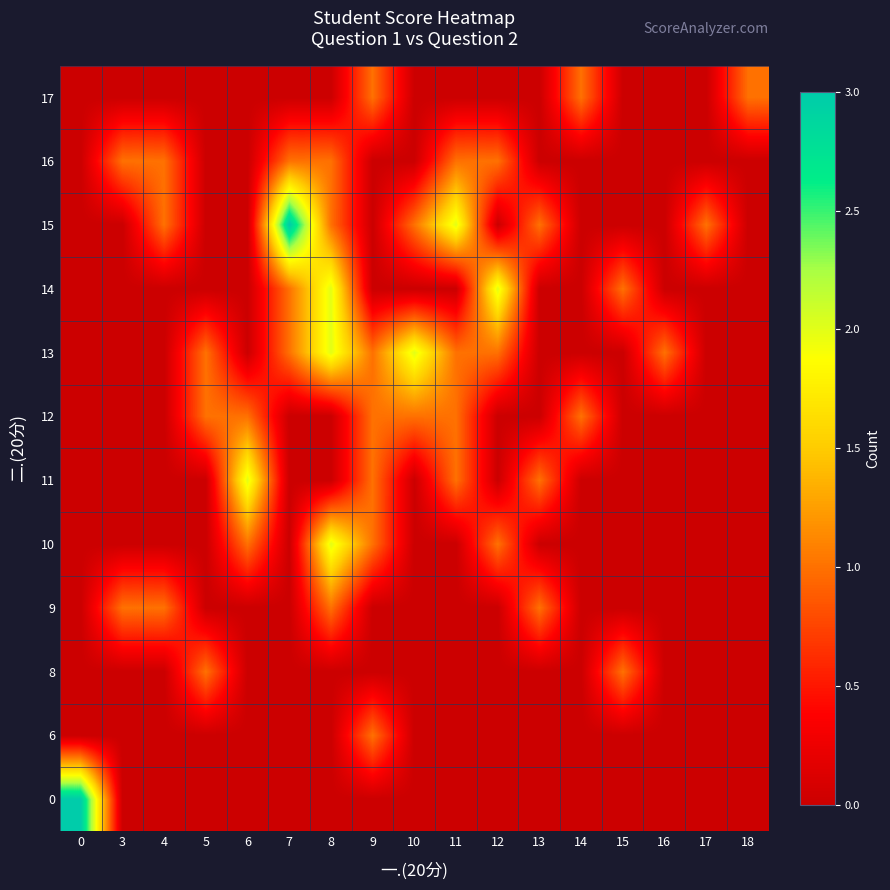

Reading left to right, extract all data points from this chart.

0: 0=3	3=0	4=0	5=0	6=0	7=0	8=0	9=0	10=0	11=0	12=0	13=0	14=0	15=0	16=0	17=0	18=0
6: 0=0	3=0	4=0	5=0	6=0	7=0	8=0	9=1	10=0	11=0	12=0	13=0	14=0	15=0	16=0	17=0	18=0
8: 0=0	3=0	4=0	5=1	6=0	7=0	8=0	9=0	10=0	11=0	12=0	13=0	14=0	15=1	16=0	17=0	18=0
9: 0=0	3=1	4=1	5=0	6=0	7=0	8=1	9=0	10=0	11=0	12=0	13=1	14=0	15=0	16=0	17=0	18=0
10: 0=0	3=0	4=0	5=0	6=1	7=0	8=2	9=1	10=0	11=0	12=1	13=0	14=0	15=0	16=0	17=0	18=0
11: 0=0	3=0	4=0	5=0	6=2	7=0	8=0	9=1	10=0	11=1	12=0	13=1	14=0	15=0	16=0	17=0	18=0
12: 0=0	3=0	4=0	5=1	6=1	7=0	8=0	9=1	10=1	11=1	12=0	13=0	14=1	15=0	16=0	17=0	18=0
13: 0=0	3=0	4=0	5=1	6=0	7=1	8=2	9=1	10=2	11=1	12=1	13=0	14=0	15=0	16=1	17=0	18=0
14: 0=0	3=0	4=0	5=0	6=0	7=1	8=2	9=0	10=0	11=0	12=2	13=0	14=0	15=1	16=0	17=0	18=0
15: 0=0	3=0	4=1	5=0	6=0	7=3	8=1	9=0	10=1	11=2	12=0	13=1	14=0	15=0	16=0	17=1	18=0
16: 0=0	3=1	4=1	5=0	6=0	7=1	8=1	9=0	10=0	11=1	12=1	13=0	14=0	15=0	16=0	17=0	18=0
17: 0=0	3=0	4=0	5=0	6=0	7=0	8=0	9=1	10=0	11=0	12=0	13=0	14=1	15=0	16=0	17=0	18=1